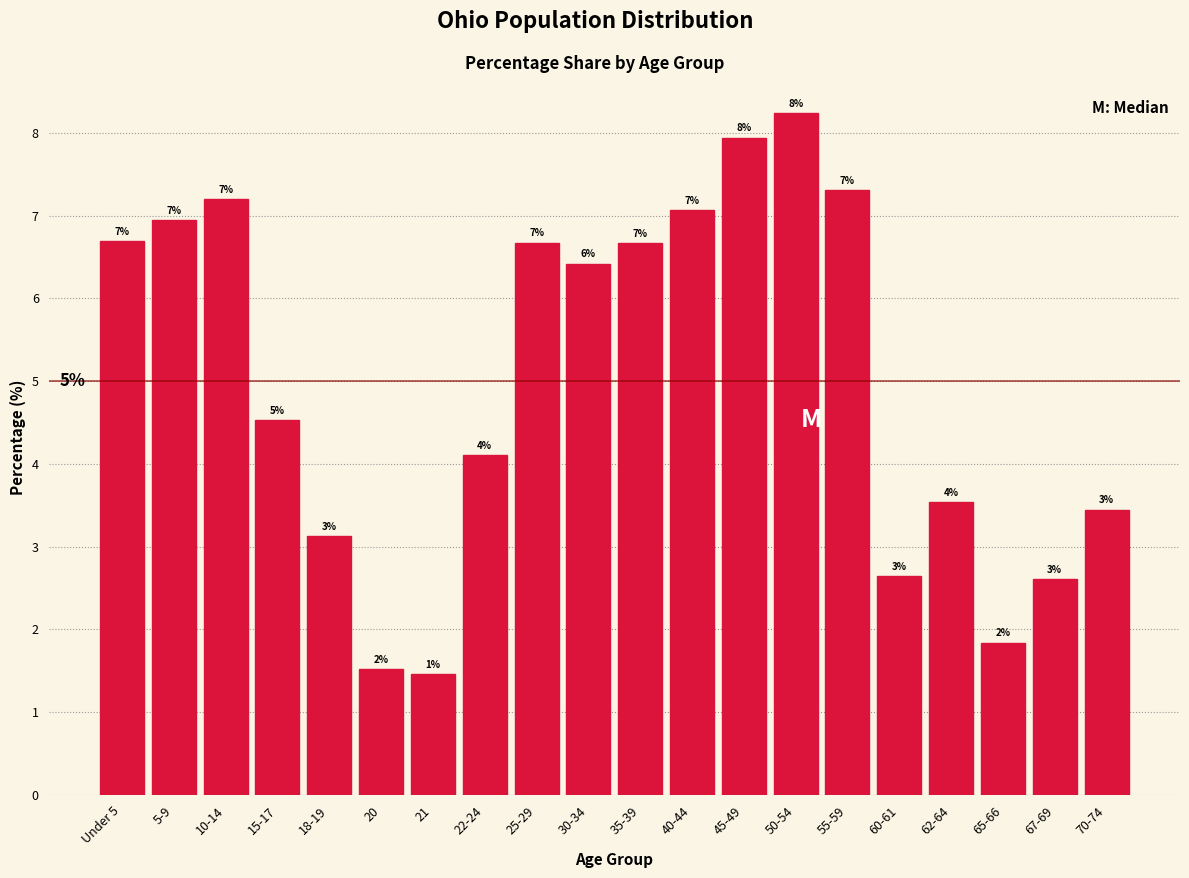

Does the chart contain any negative values?

No